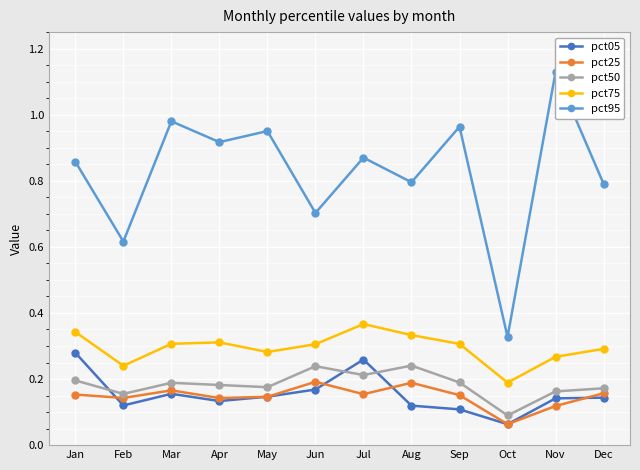

The pct25 series shows 0.1 at Feb. True or false?

True